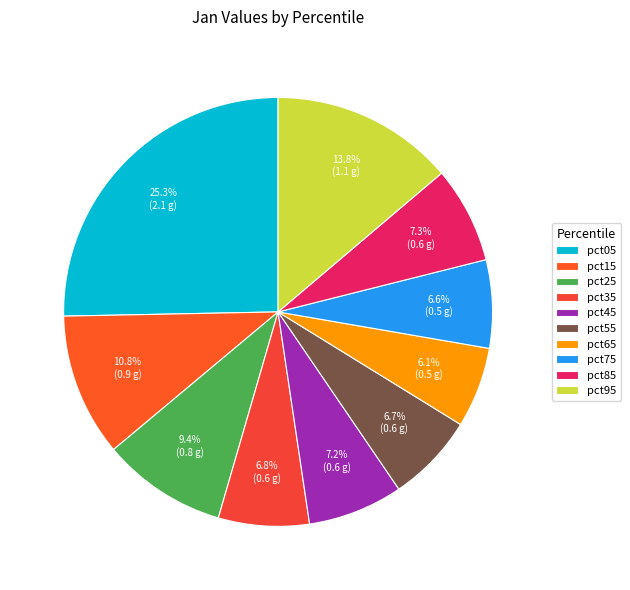

Is it true that pct05 is 38% of the pie?

False